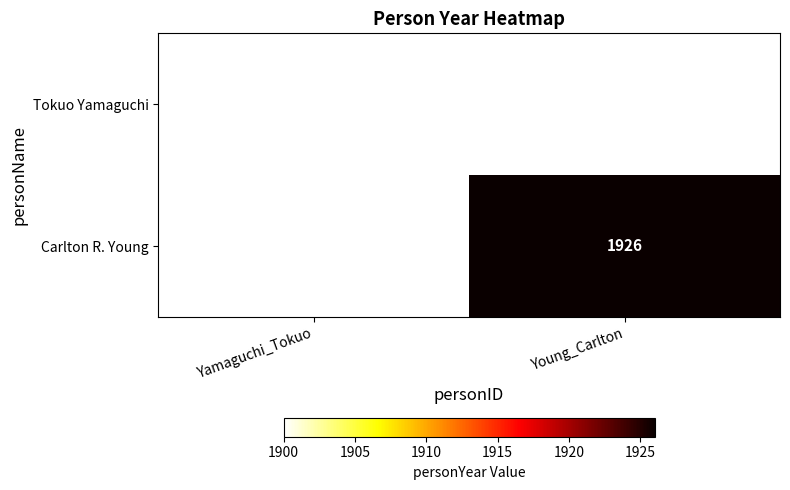

Which has a higher value, Yamaguchi_Tokuo or Young_Carlton?

Young_Carlton